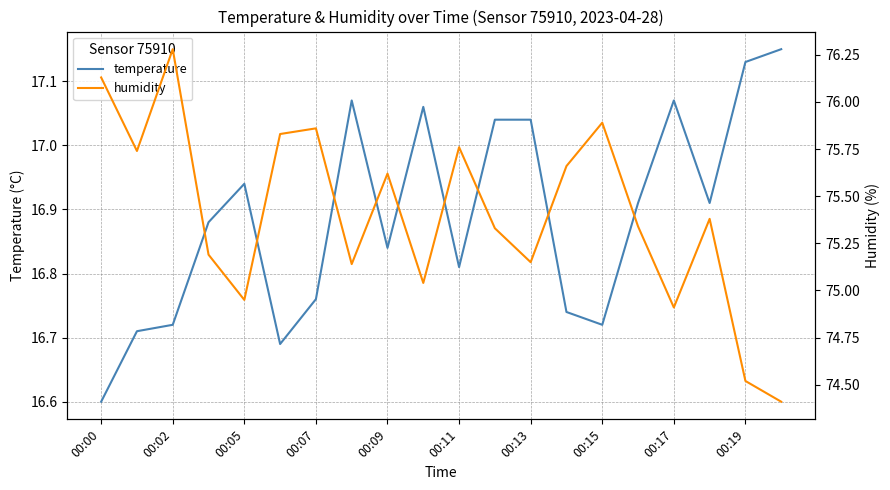

The temperature series shows 6.2 at 00:15. True or false?

False